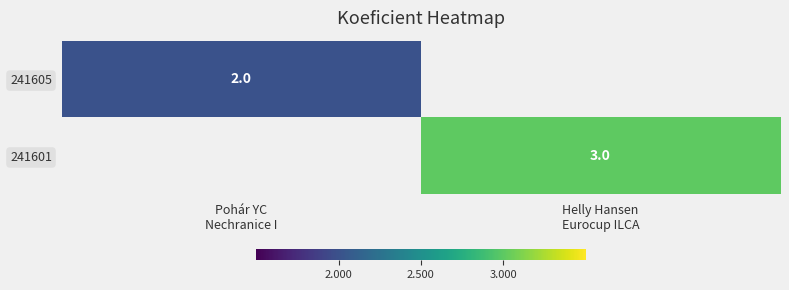

Which category has the lowest value across all series?

Pohár YC
Nechranice I